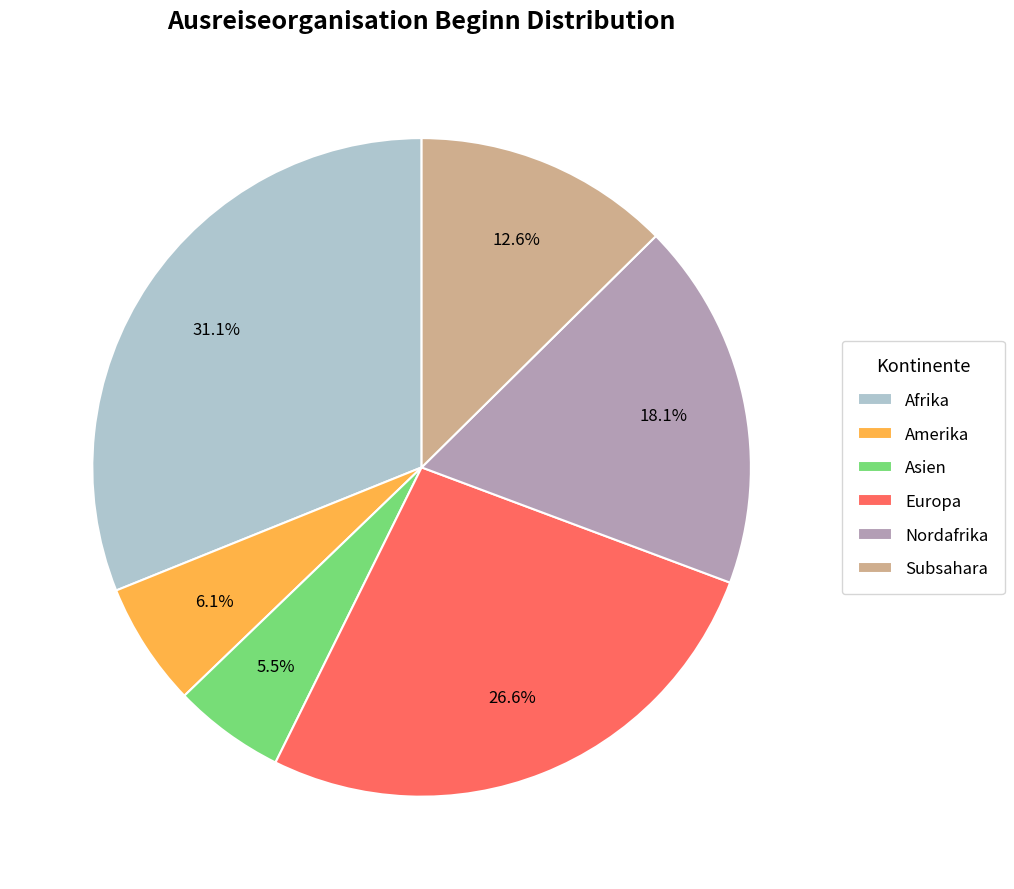

Between Amerika and Afrika, which is larger?

Afrika